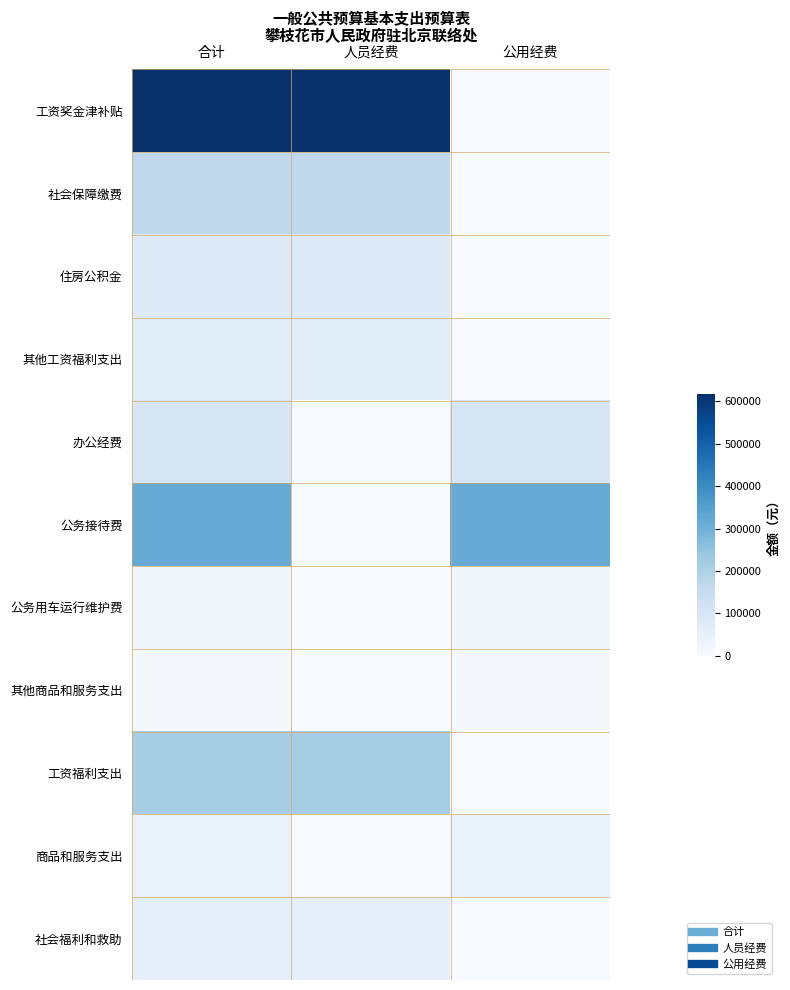

At which category does the chart reach its peak across all series?

合计